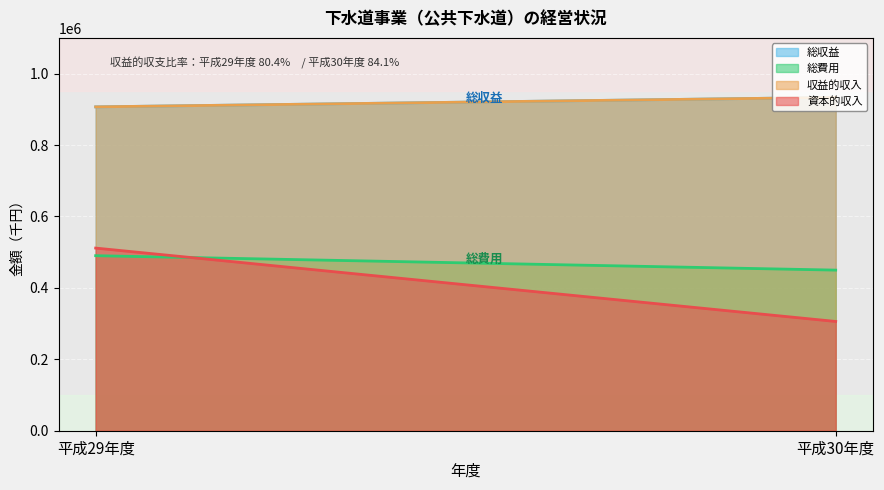

Read the 総収益 value at 平成29年度, to the nearest 100.

906800